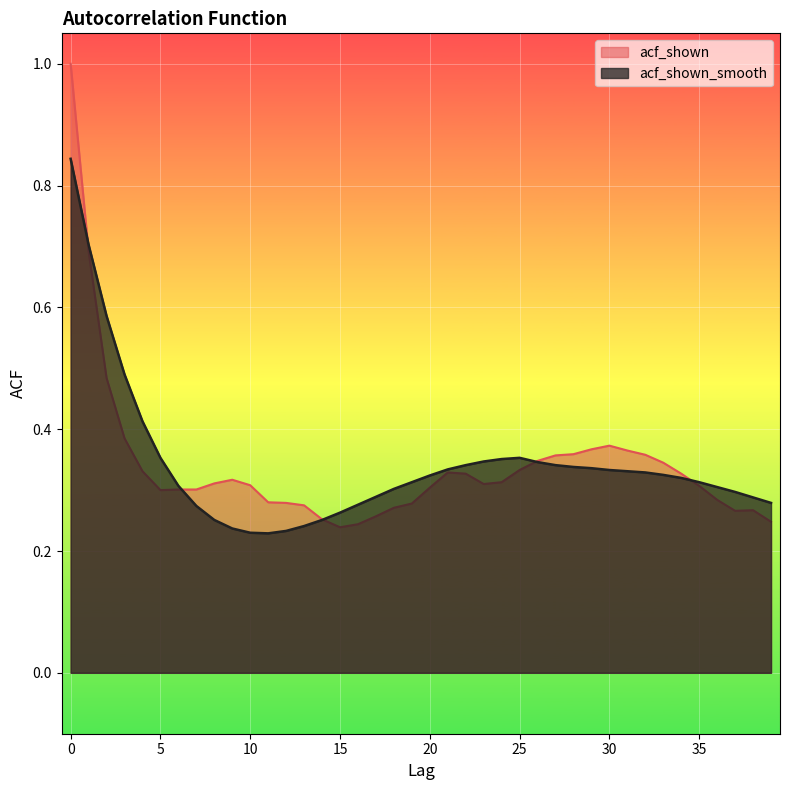

How many lines are shown in the chart?

2